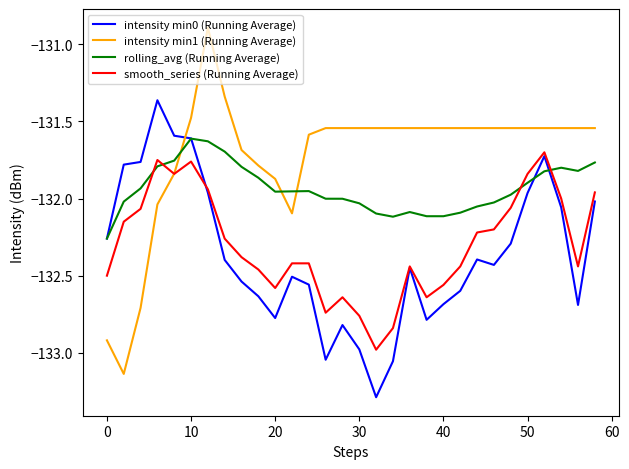

Which series ends up on top after the final intersection of intensity min0 (Running Average) and intensity min1 (Running Average)?

intensity min1 (Running Average)